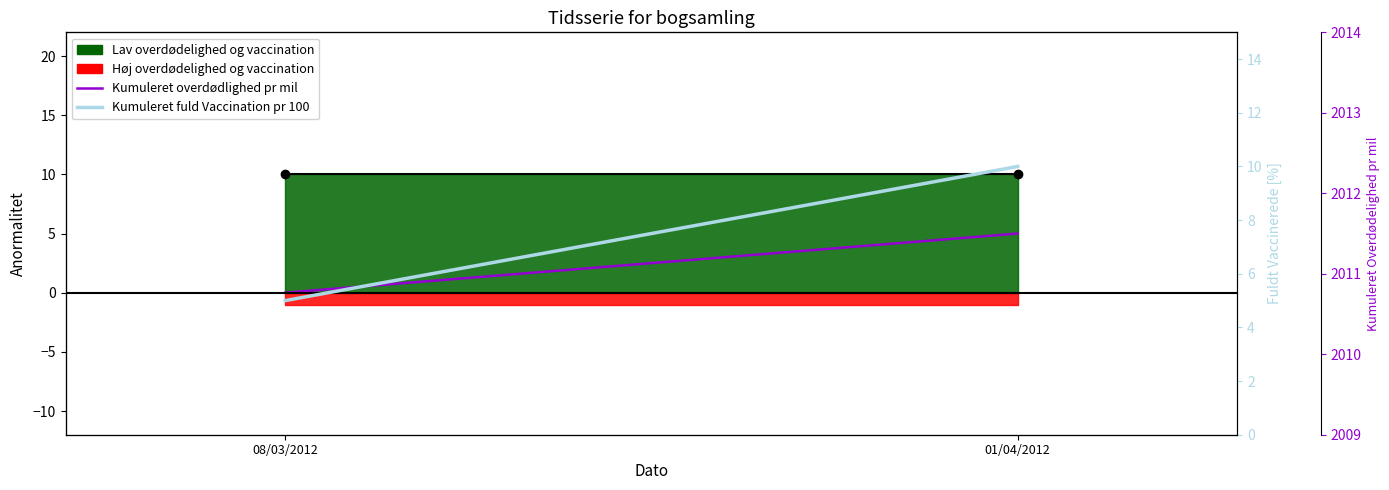

Reading left to right, extract all data points from this chart.

Kumuleret overdødlighed pr mil: 0	5
Kumuleret fuld Vaccination pr 100: 5	10